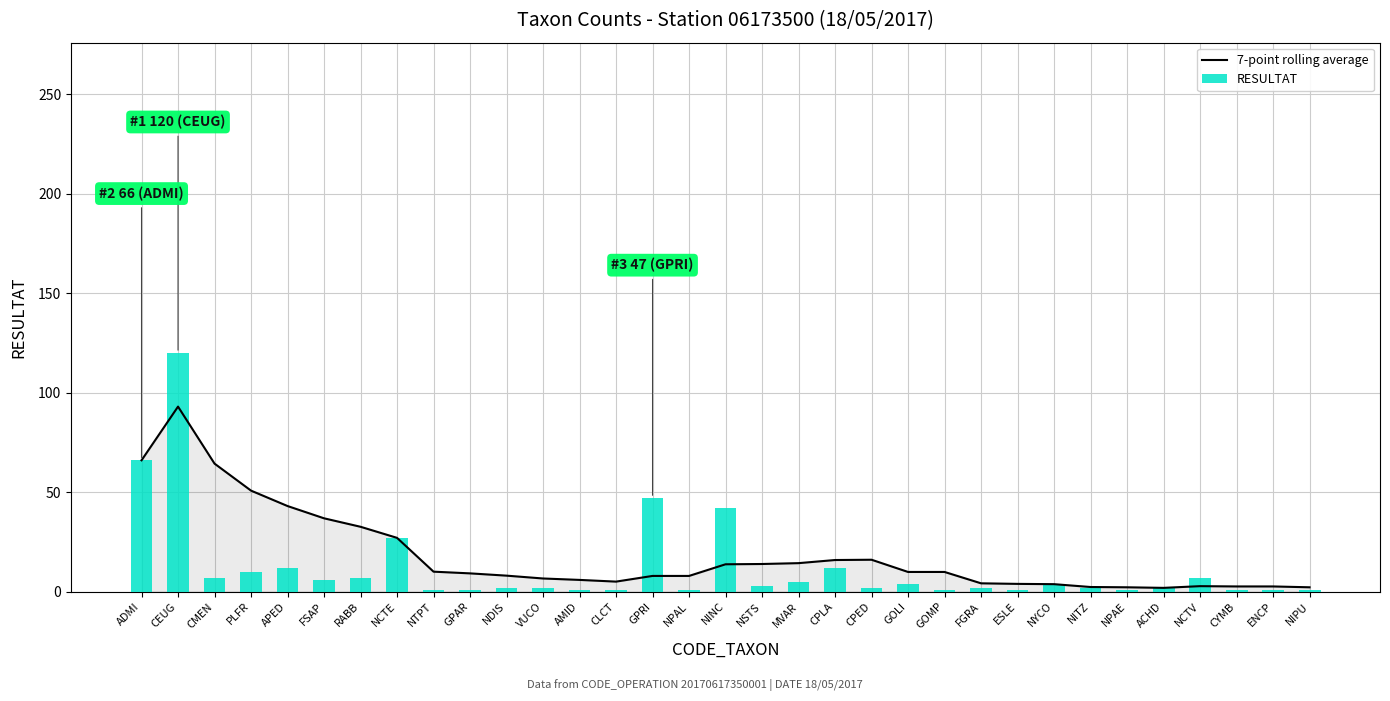

How many values in the RESULTAT series are below 2?

11